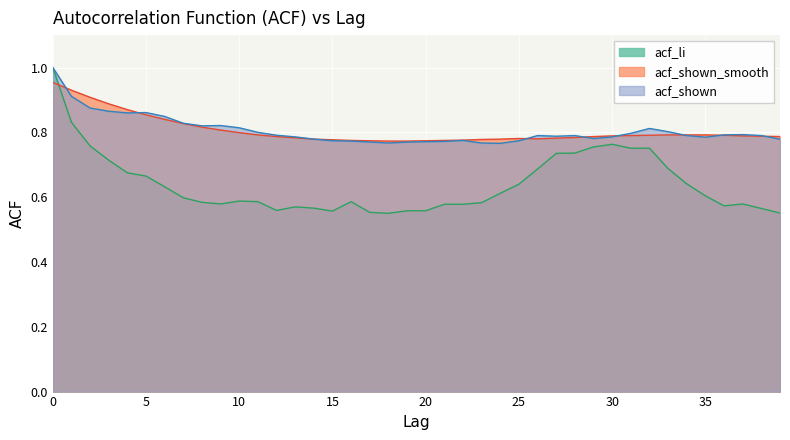

Where is the first local maximum for acf_shown?

5